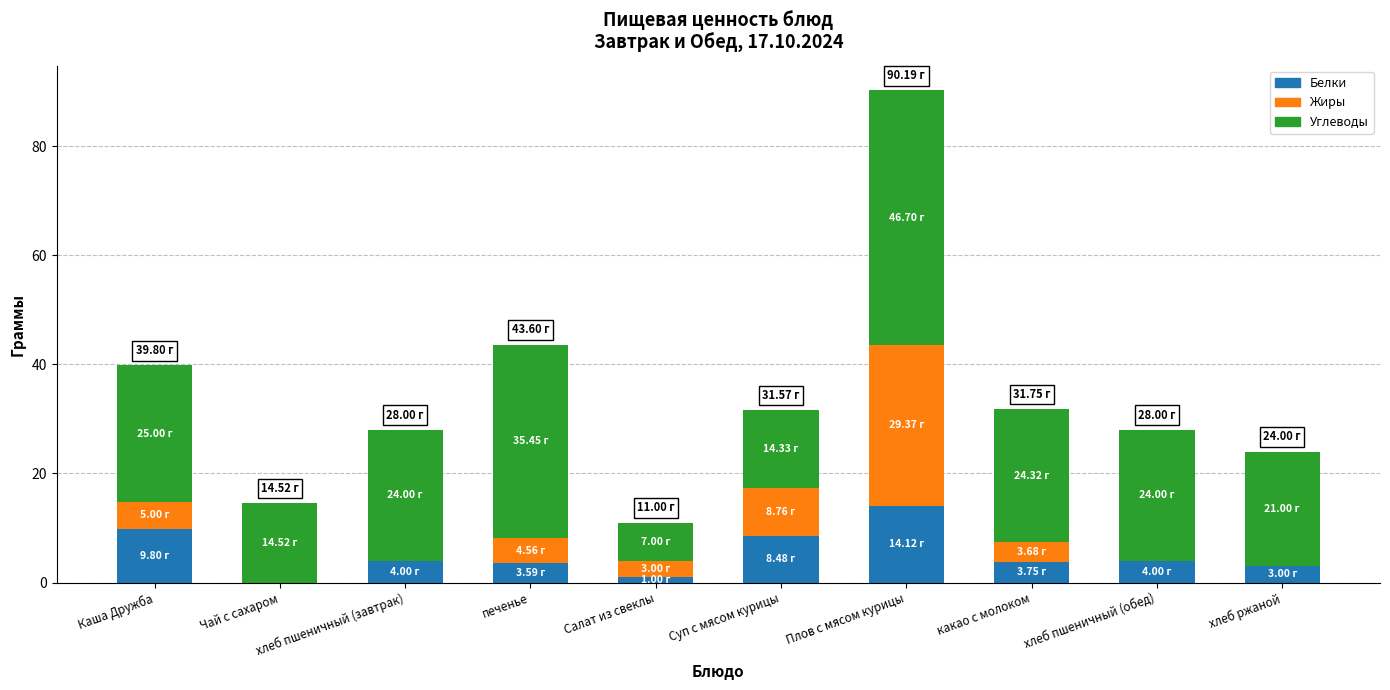

What are all the series names shown in the legend?

Белки, Жиры, Углеводы